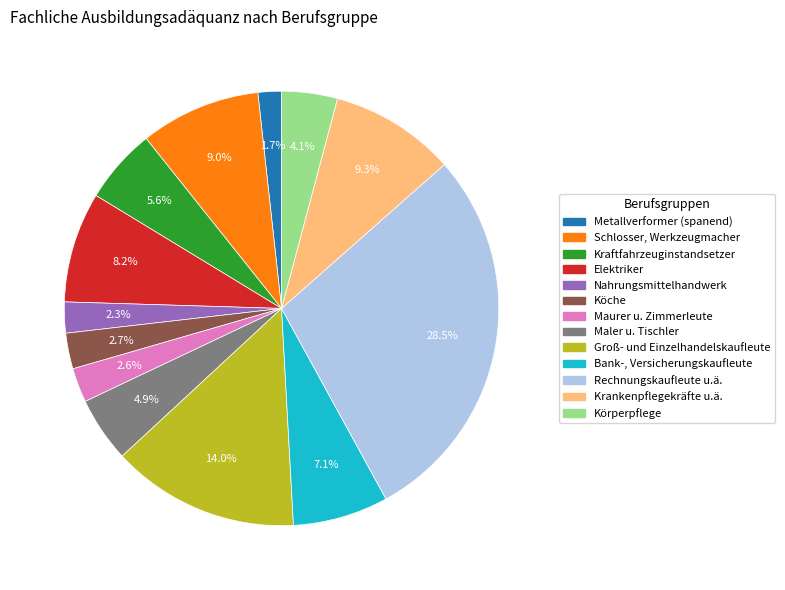

Which has a higher value, Rechnungskaufleute u.ä. or Köche?

Rechnungskaufleute u.ä.